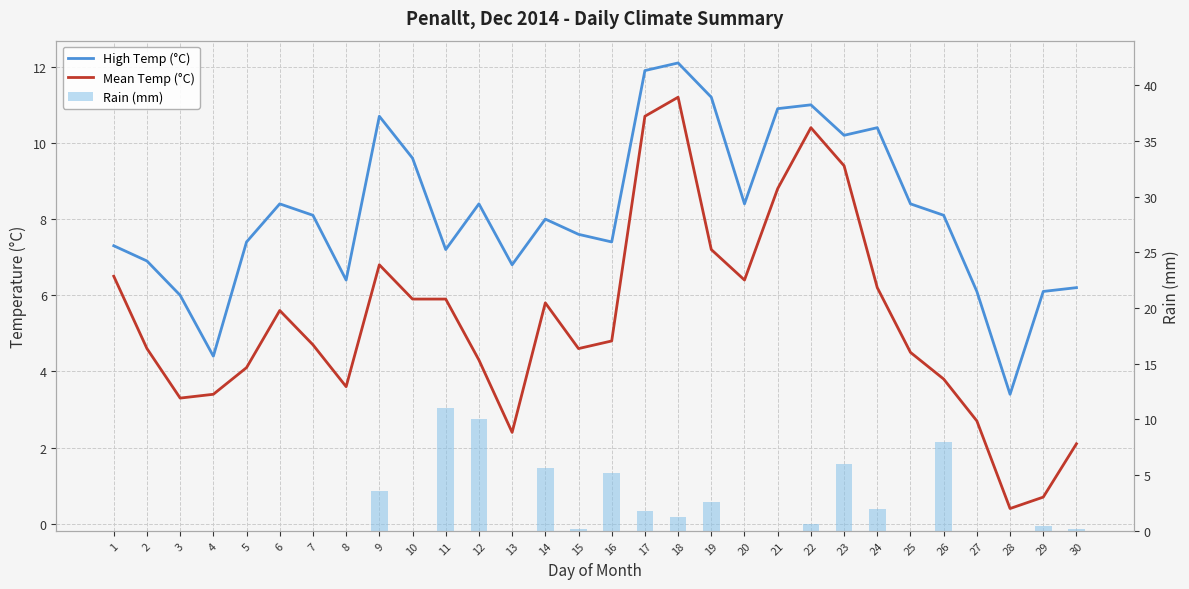

List the series in order of their overall mean, lowest first.

Rain (mm), Mean Temp (°C), High Temp (°C)